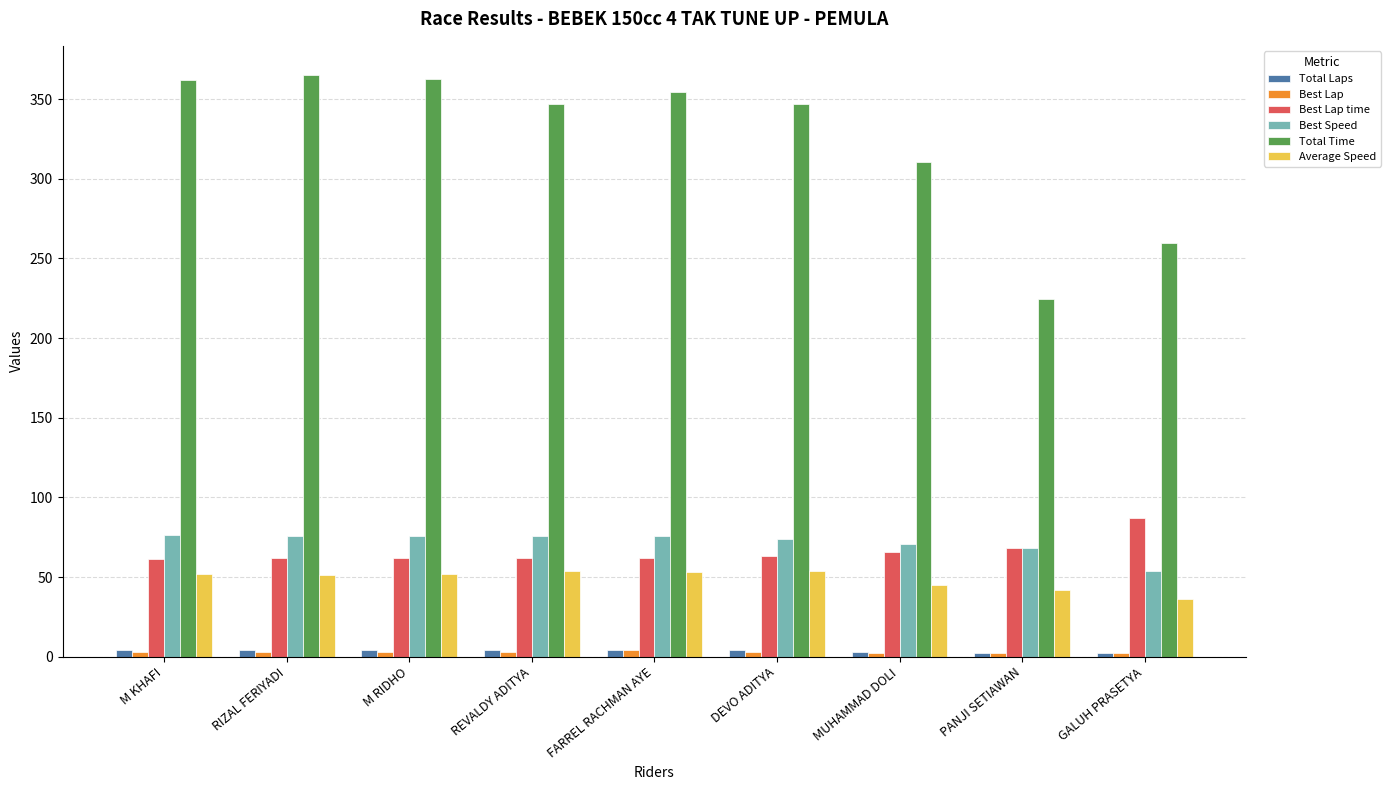

Is the value of Best Speed at FARREL RACHMAN AYE greater than the value of Best Lap at DEVO ADITYA?

Yes